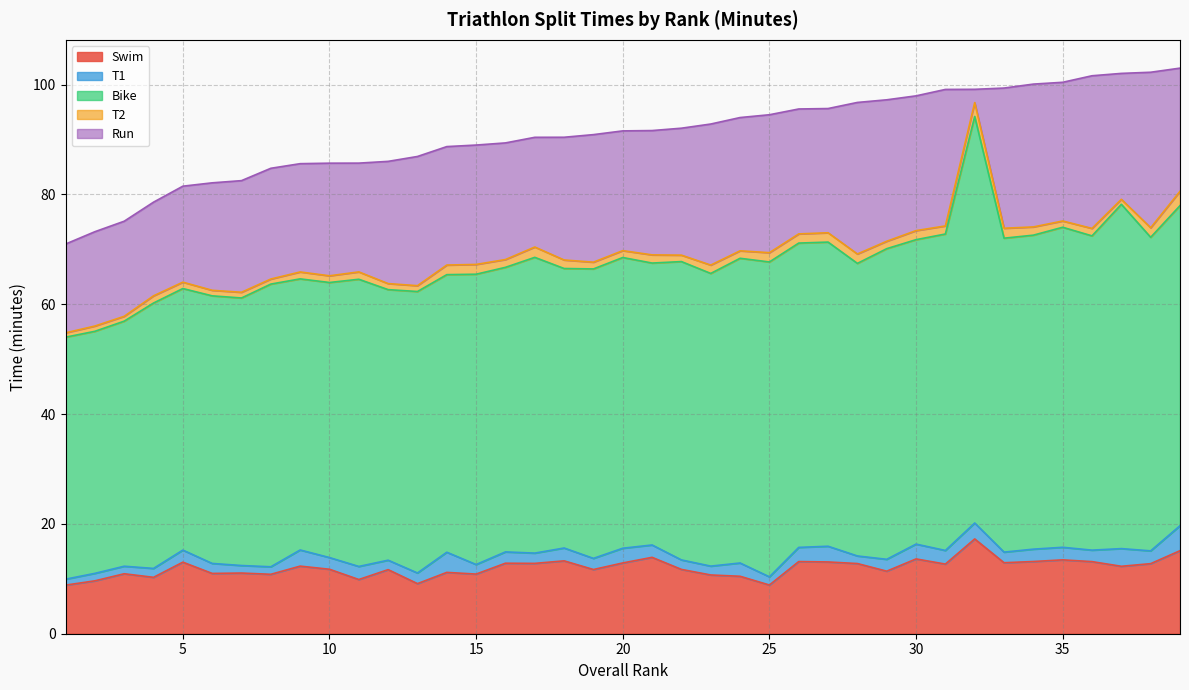

True or false: Swim has a value of 11.7 at 10.

True